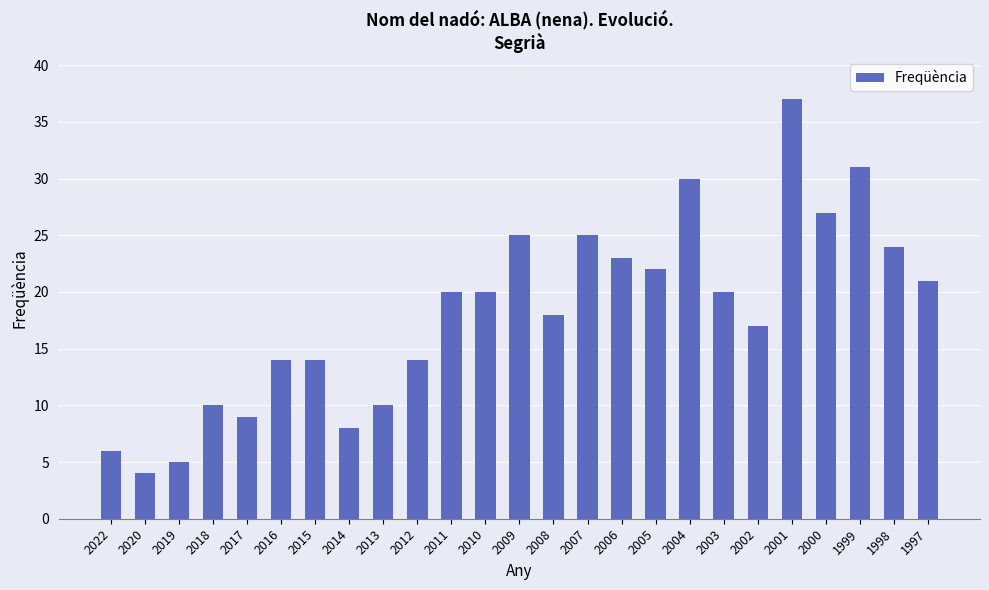

What is the average value?

18